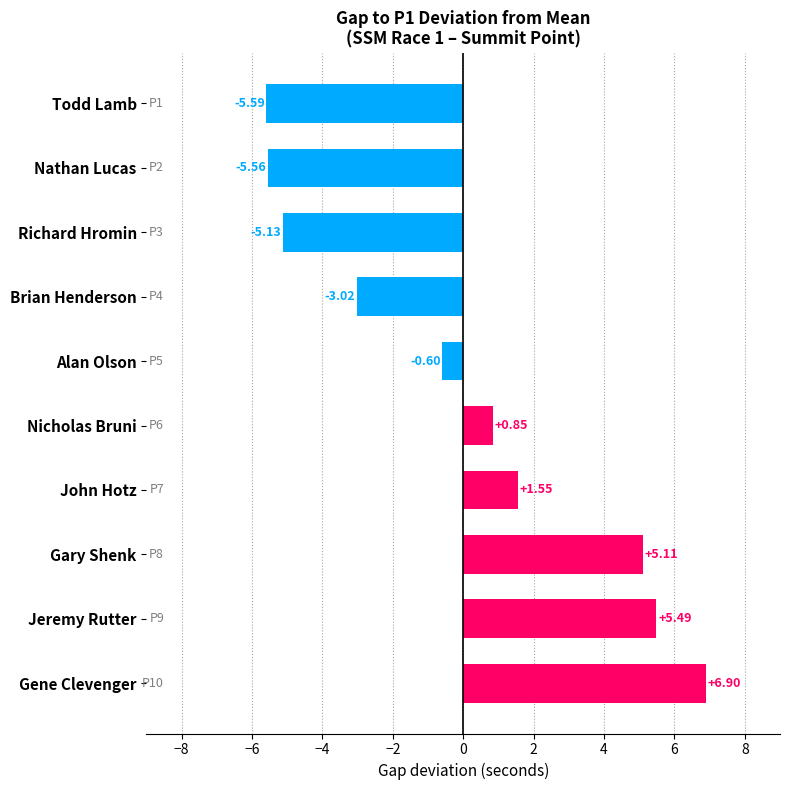

Rank the categories by value from highest to lowest.

Gene Clevenger, Jeremy Rutter, Gary Shenk, John Hotz, Nicholas Bruni, Alan Olson, Brian Henderson, Richard Hromin, Nathan Lucas, Todd Lamb